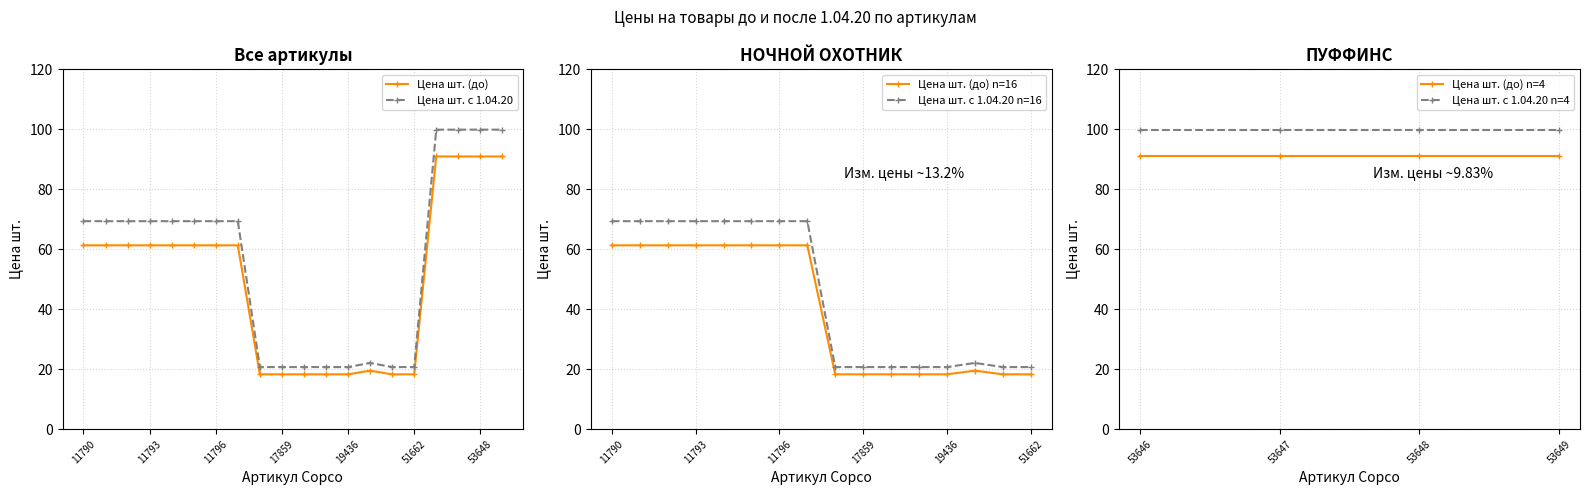

What are all the series names shown in the legend?

Цена шт. (до), Цена шт. с 1.04.20